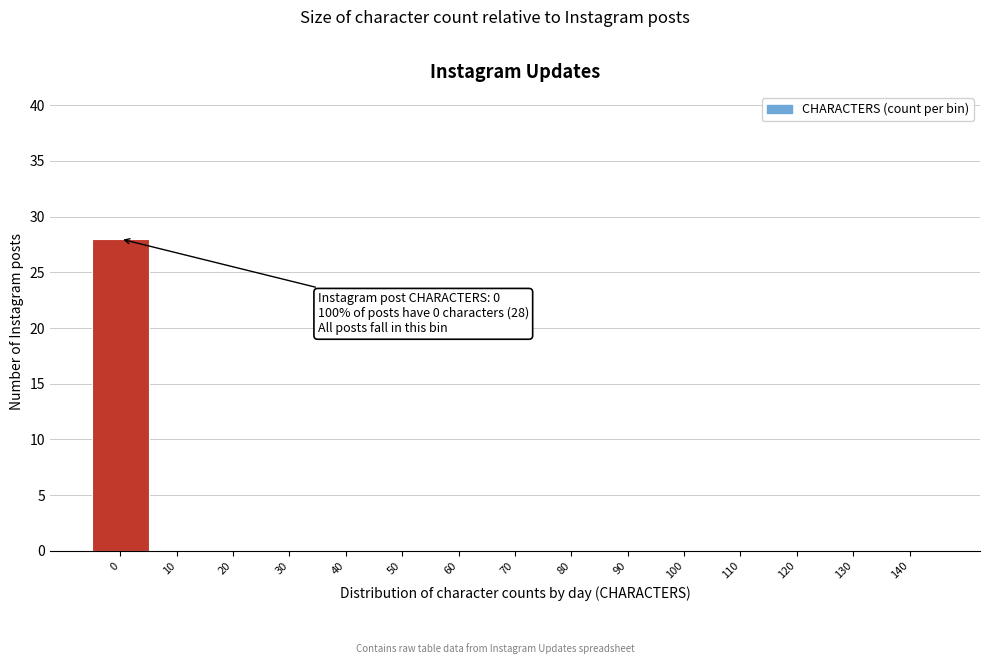

Reading right to left, transcribe all the data shown in this chart.

140=0	130=0	120=0	110=0	100=0	90=0	80=0	70=0	60=0	50=0	40=0	30=0	20=0	10=0	0=28